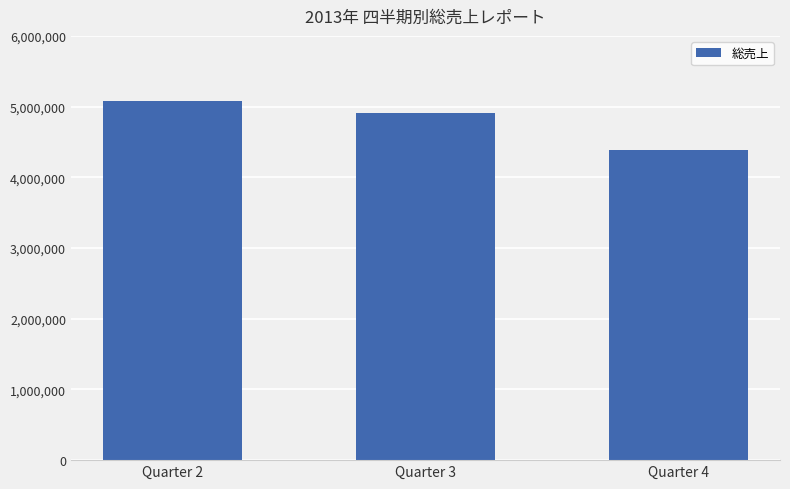

True or false: the data shows 5080000 at Quarter 2.

True